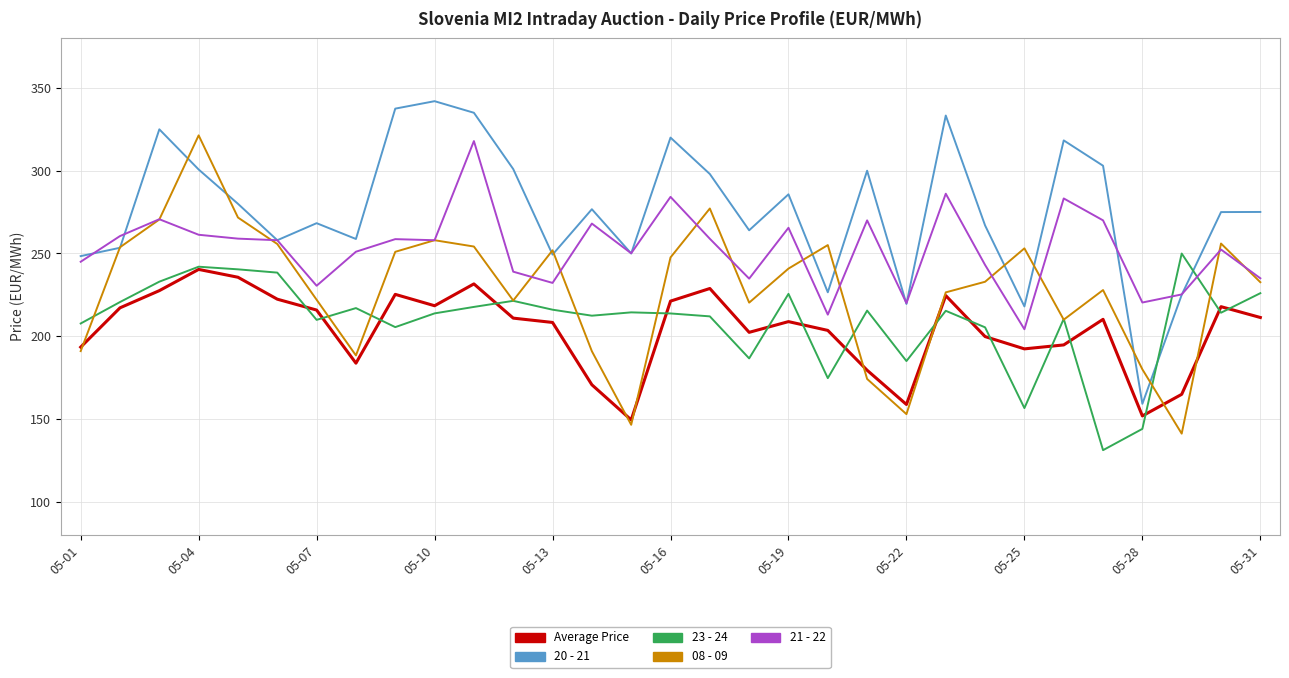

What is the minimum value for 21 - 22?

204.2